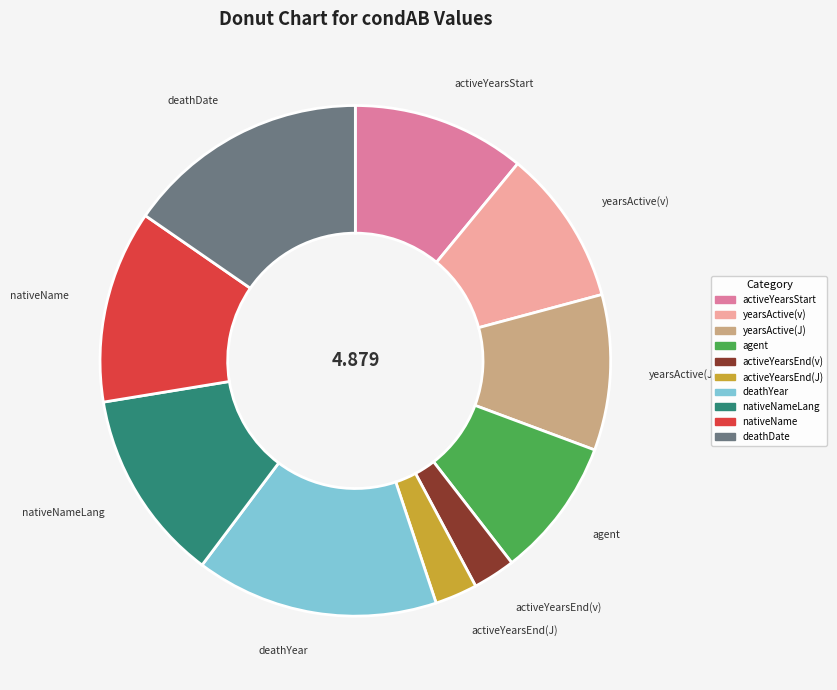

Does yearsActive(J) represent more than half of the total?

No